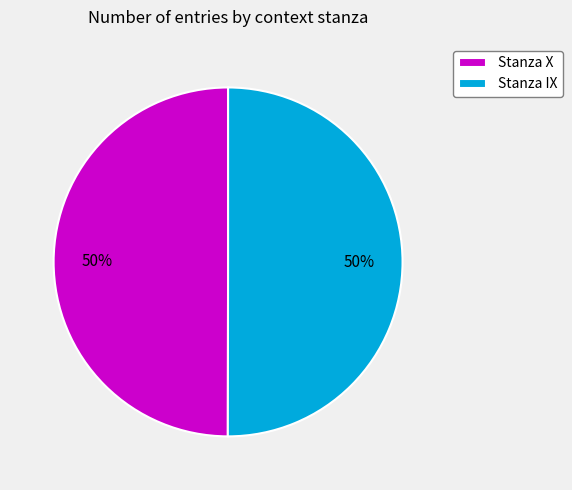

How many slices are in this pie chart?

2